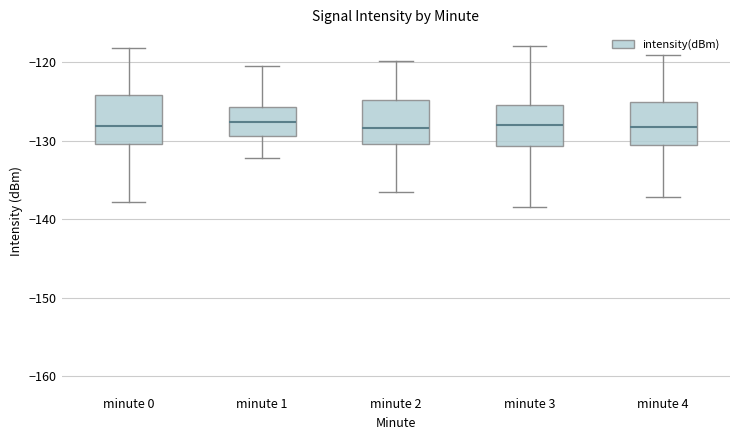

Reading left to right, read every box against the y-axis: the position of its median line, the range the box covers, and the ends of its whiskers. The values are not printed on the chart, so give them approximately, as read against the axis.

minute 0: median -128, box -130 to -124, whiskers -138 to -118
minute 1: median -128, box -129 to -126, whiskers -132 to -120
minute 2: median -128, box -130 to -125, whiskers -136 to -120
minute 3: median -128, box -131 to -125, whiskers -138 to -118
minute 4: median -128, box -131 to -125, whiskers -137 to -119